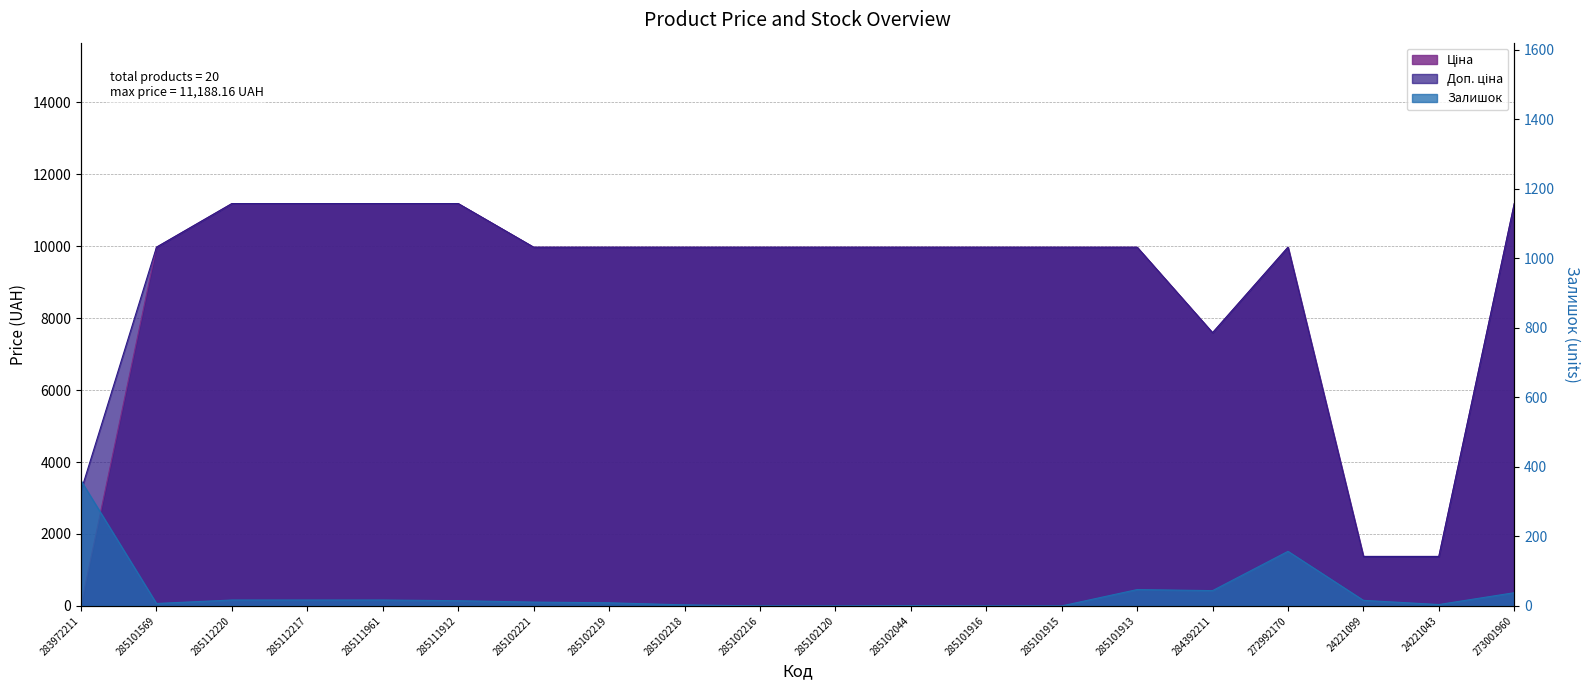

How many values in the Залишок series are below 15?

10